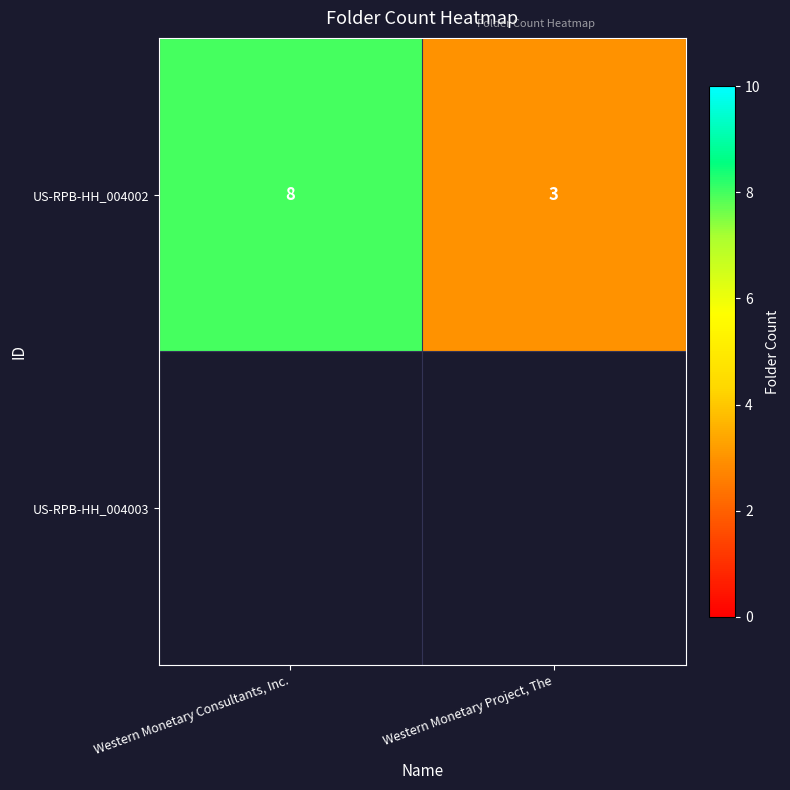

Which label corresponds to the smallest value in the chart?

Western Monetary Project, The